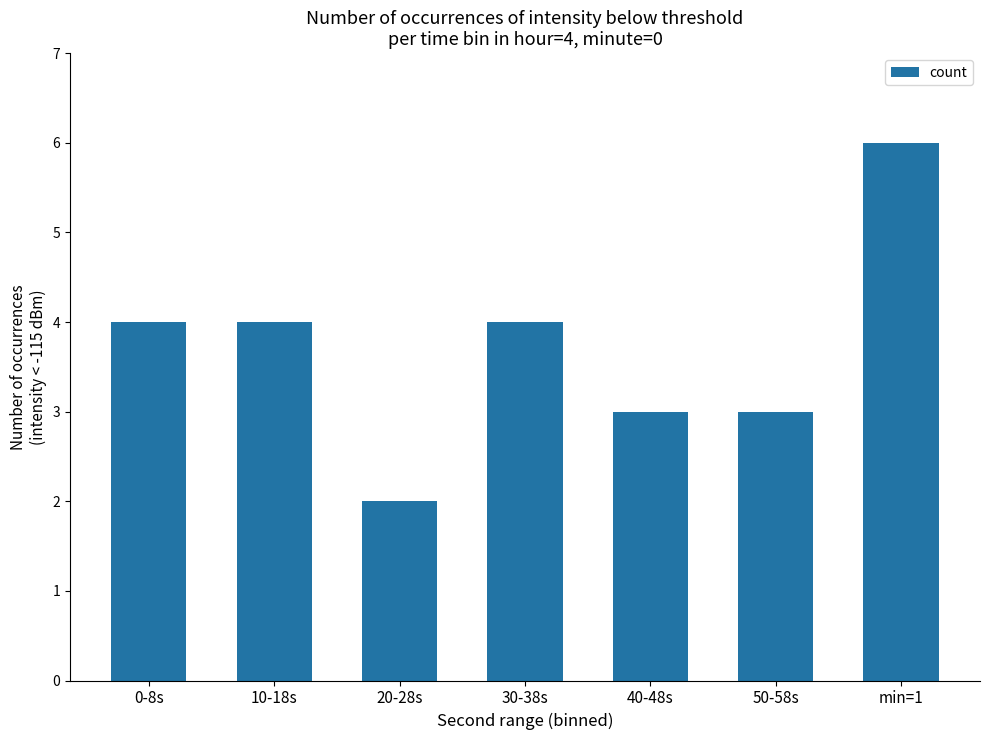

Reading right to left, list all the values displayed in this chart.

min=1=6	50-58s=3	40-48s=3	30-38s=4	20-28s=2	10-18s=4	0-8s=4